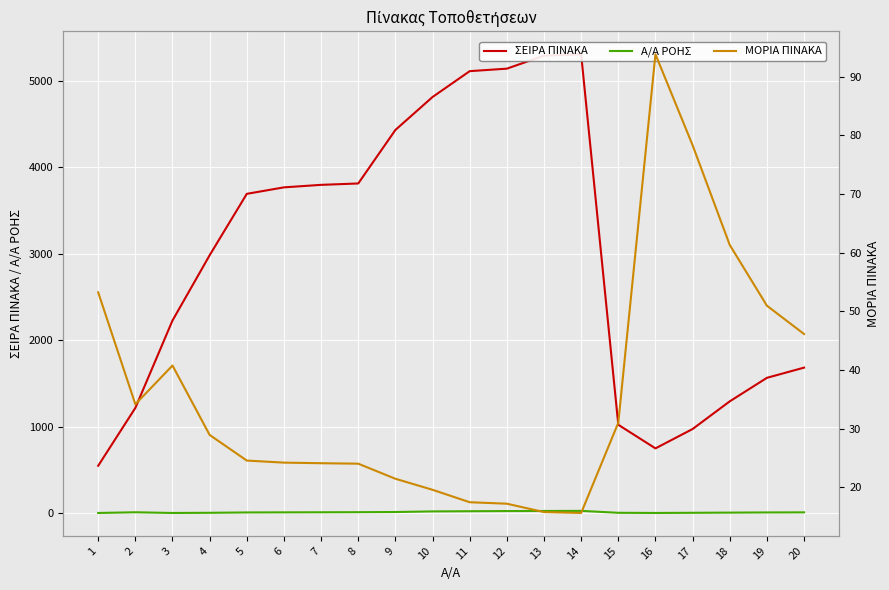

What is the difference between the ΣΕΙΡΑ ΠΙΝΑΚΑ values at 19 and 13?

3726.0